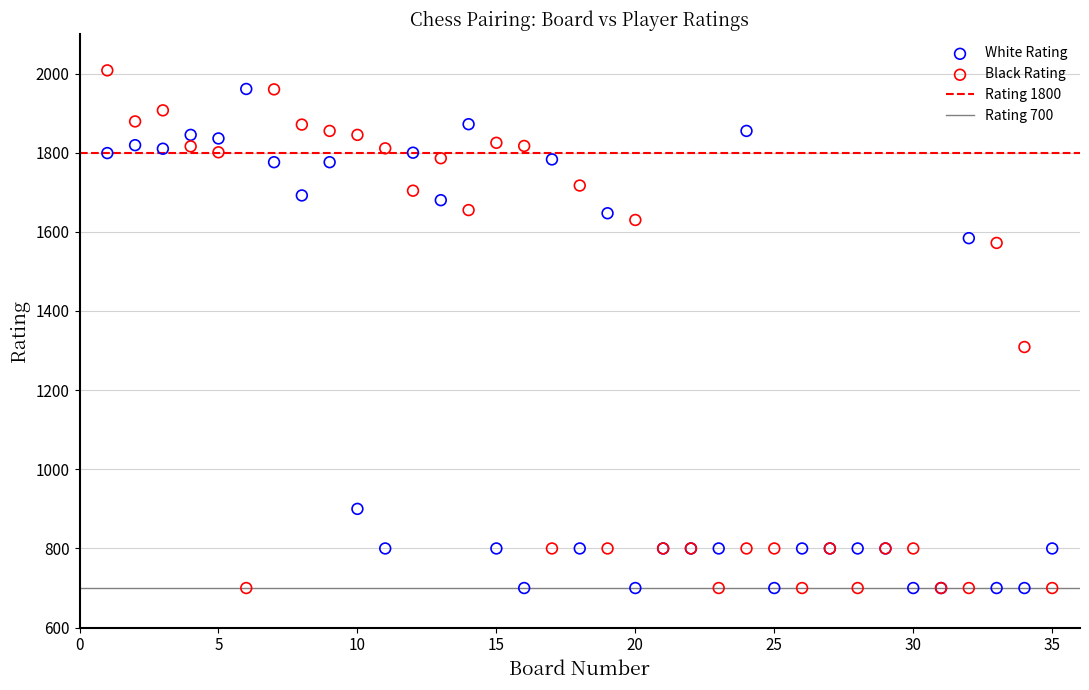

Which series has the widest spread of Y values?

Black Rating